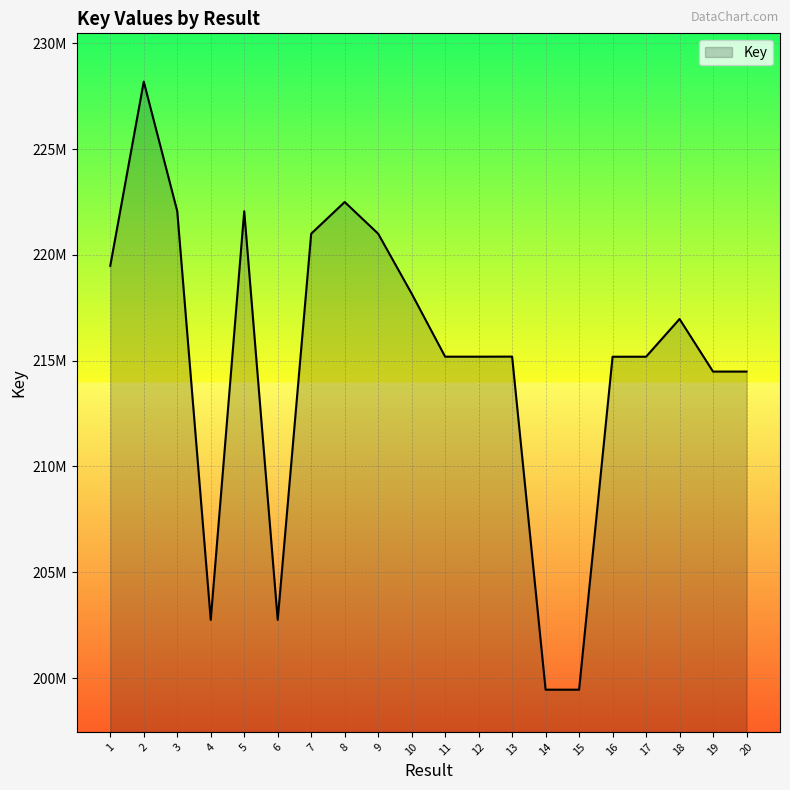

Does the chart have visible grid lines?

Yes